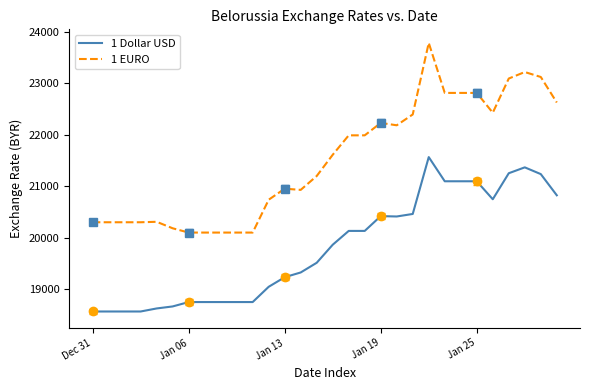

Is it true that 1 Dollar USD equals 21095 at Jan 25?

True